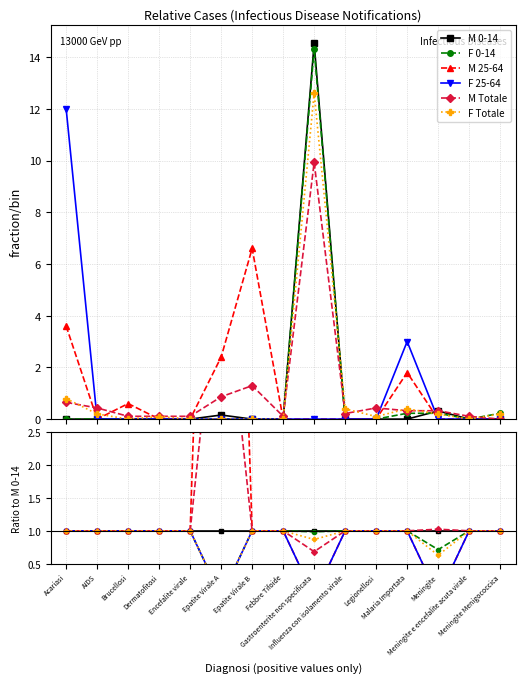

What is the label of the 7th point from the left?

Epatite Virale B